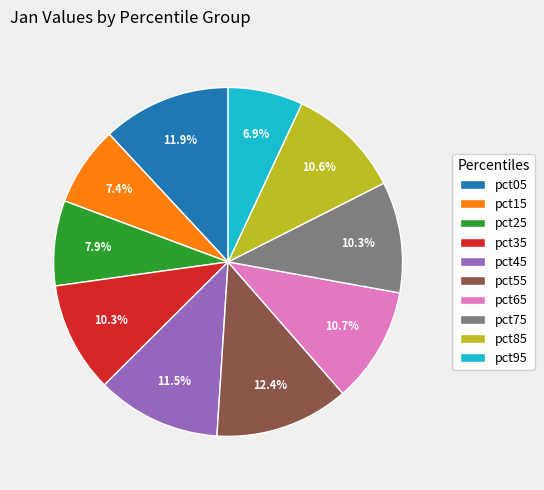

The pct85 slice represents 11% of the pie. True or false?

True